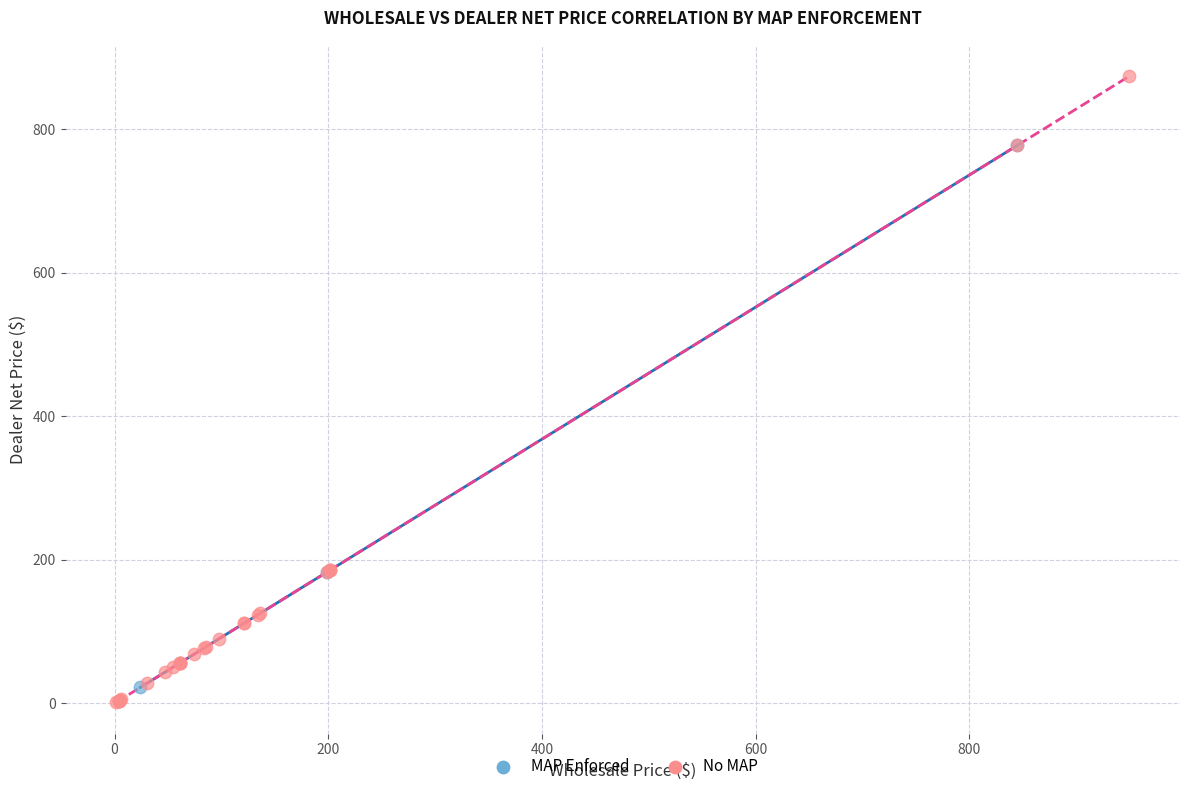

What are all the series names shown in the legend?

MAP Enforced, No MAP